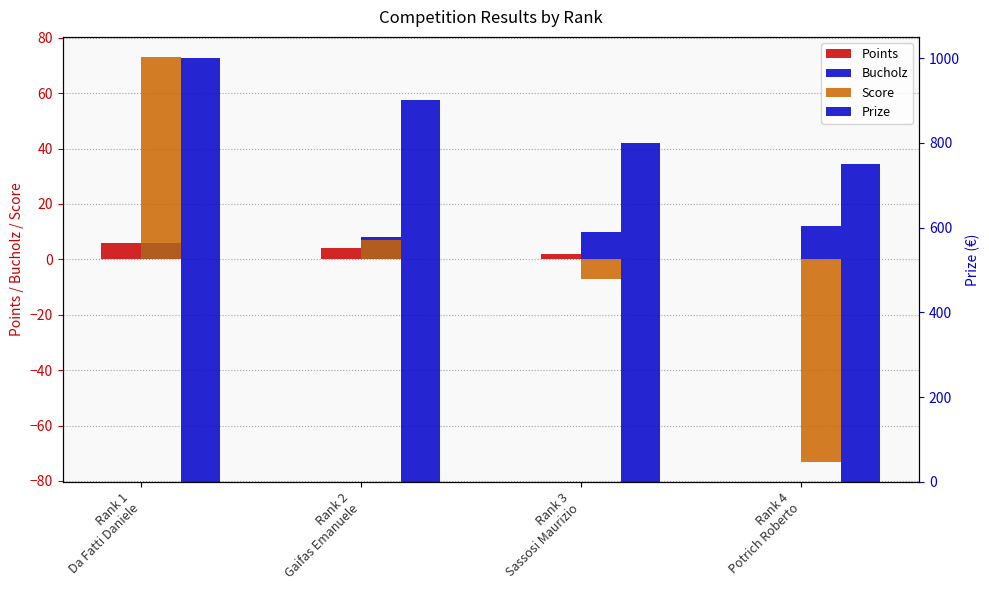

Which series has the widest spread of values?

Prize